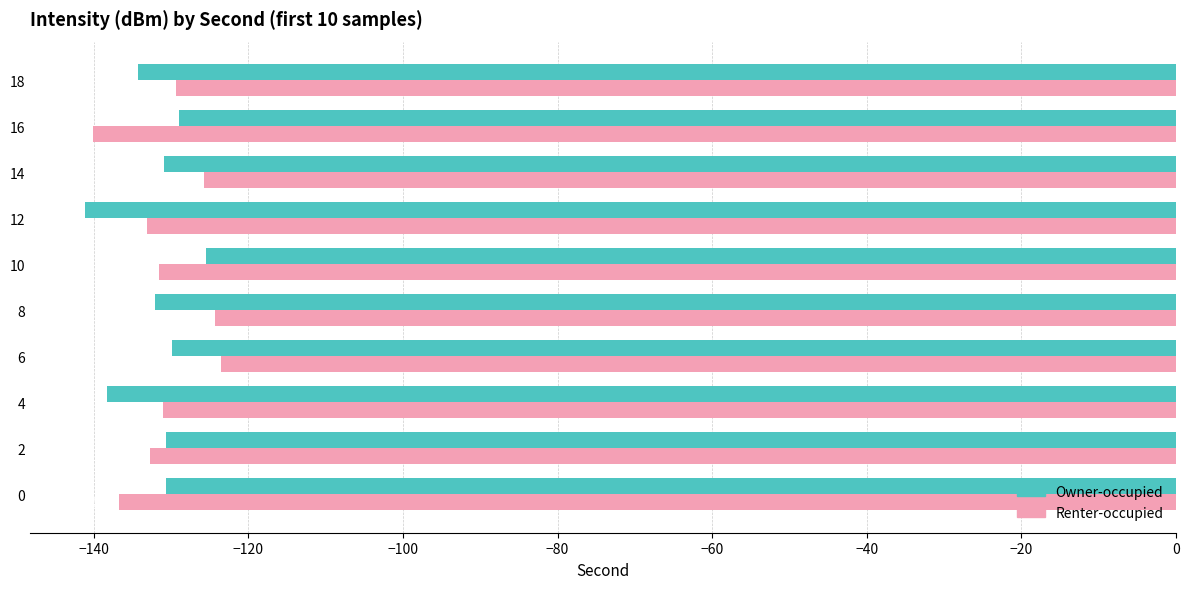

Which series has the largest range (max minus min)?

Renter-occupied